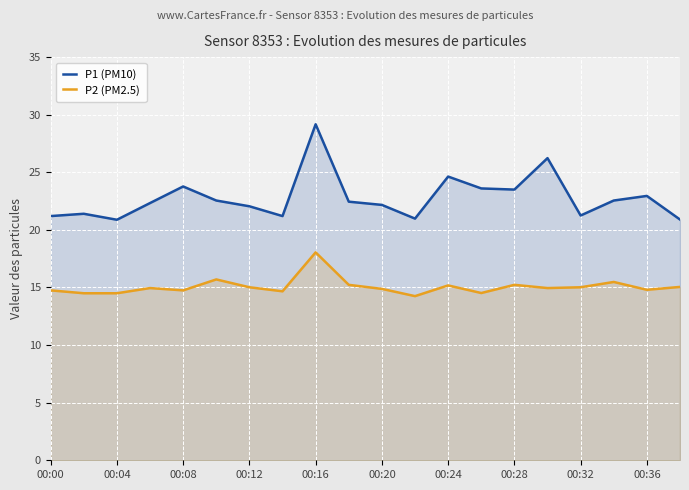

True or false: P2 (PM2.5) and P1 (PM10) cross at least once.

False